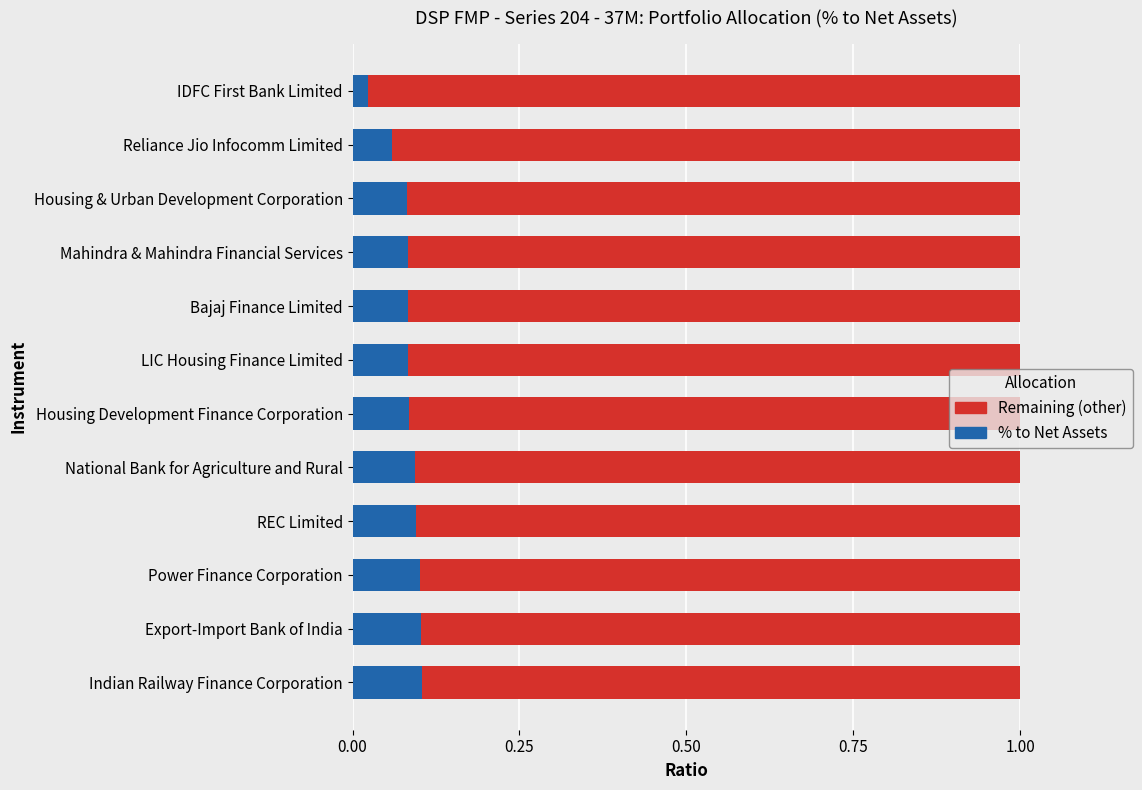

What is the value of the % to Net Assets bar at the 11th from the left?

0.1